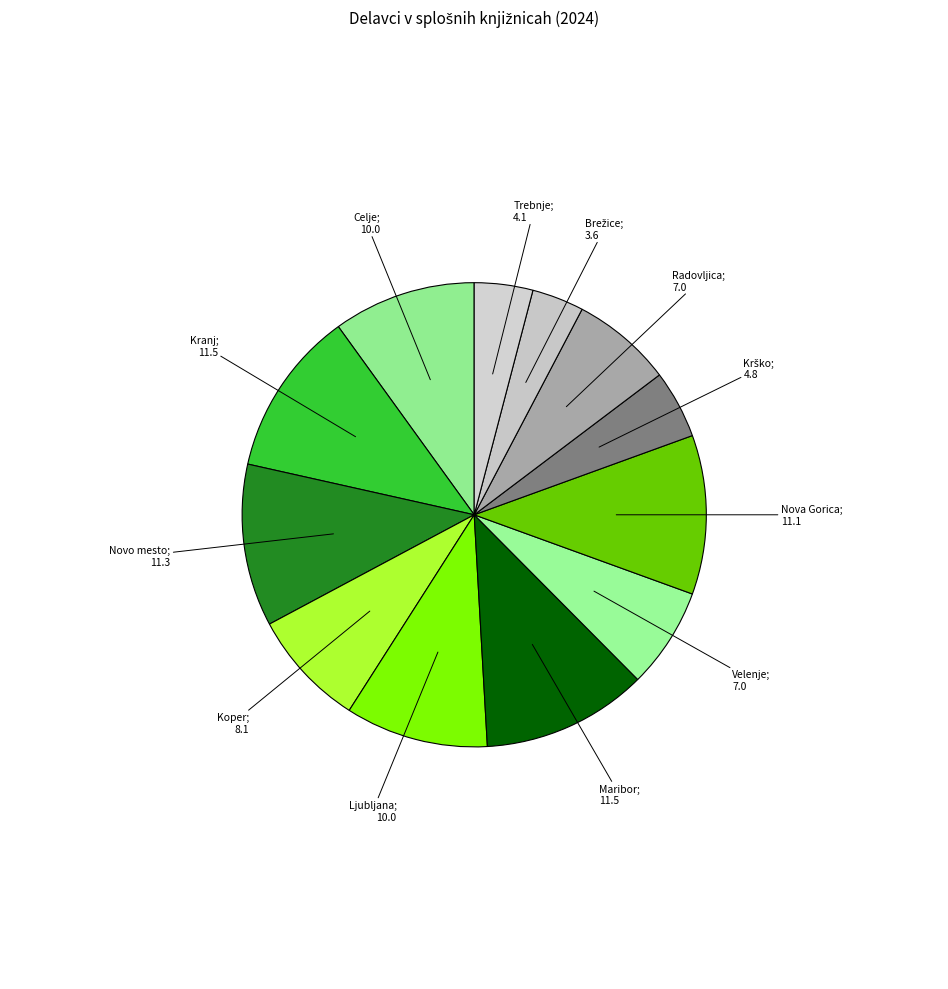

How many slices are in this pie chart?

12